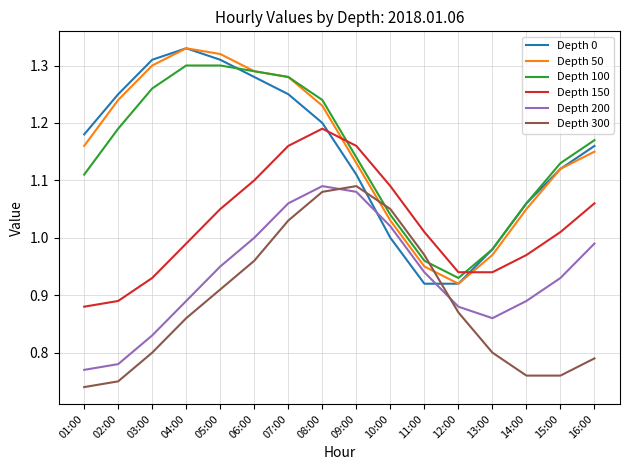

What are all the series names shown in the legend?

Depth 0, Depth 50, Depth 100, Depth 150, Depth 200, Depth 300